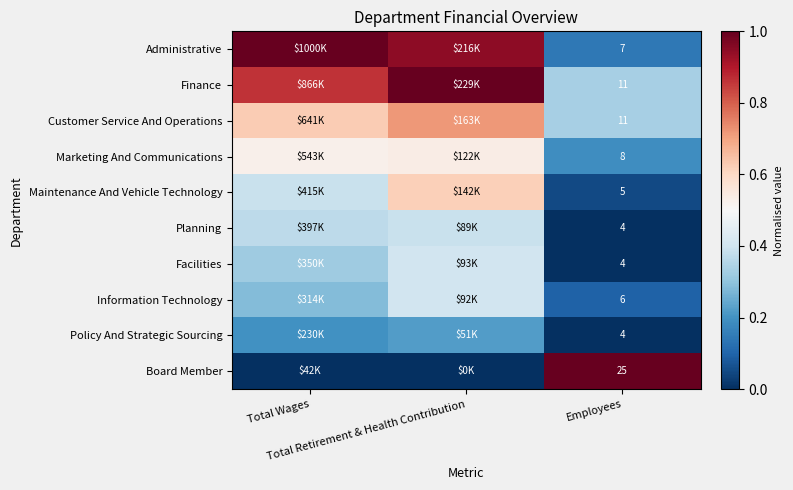

Is it true that Marketing And Communications equals 0.5 at Total Retirement & Health Contribution?

True